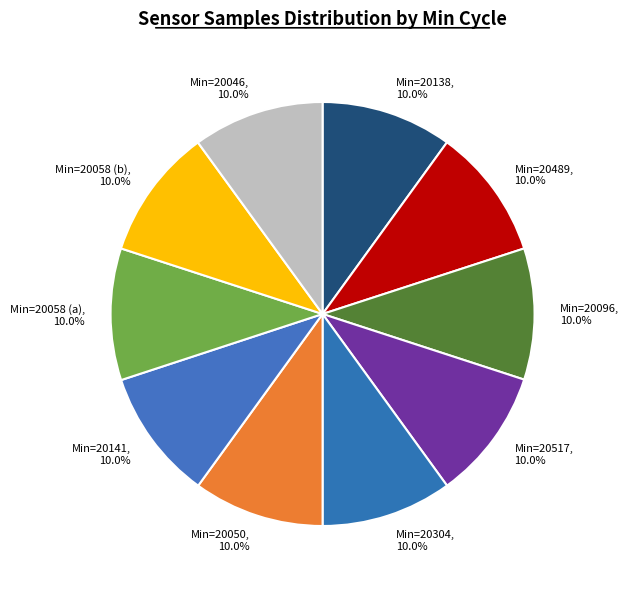

How much of the chart is everything except Min=20489?

90.0%